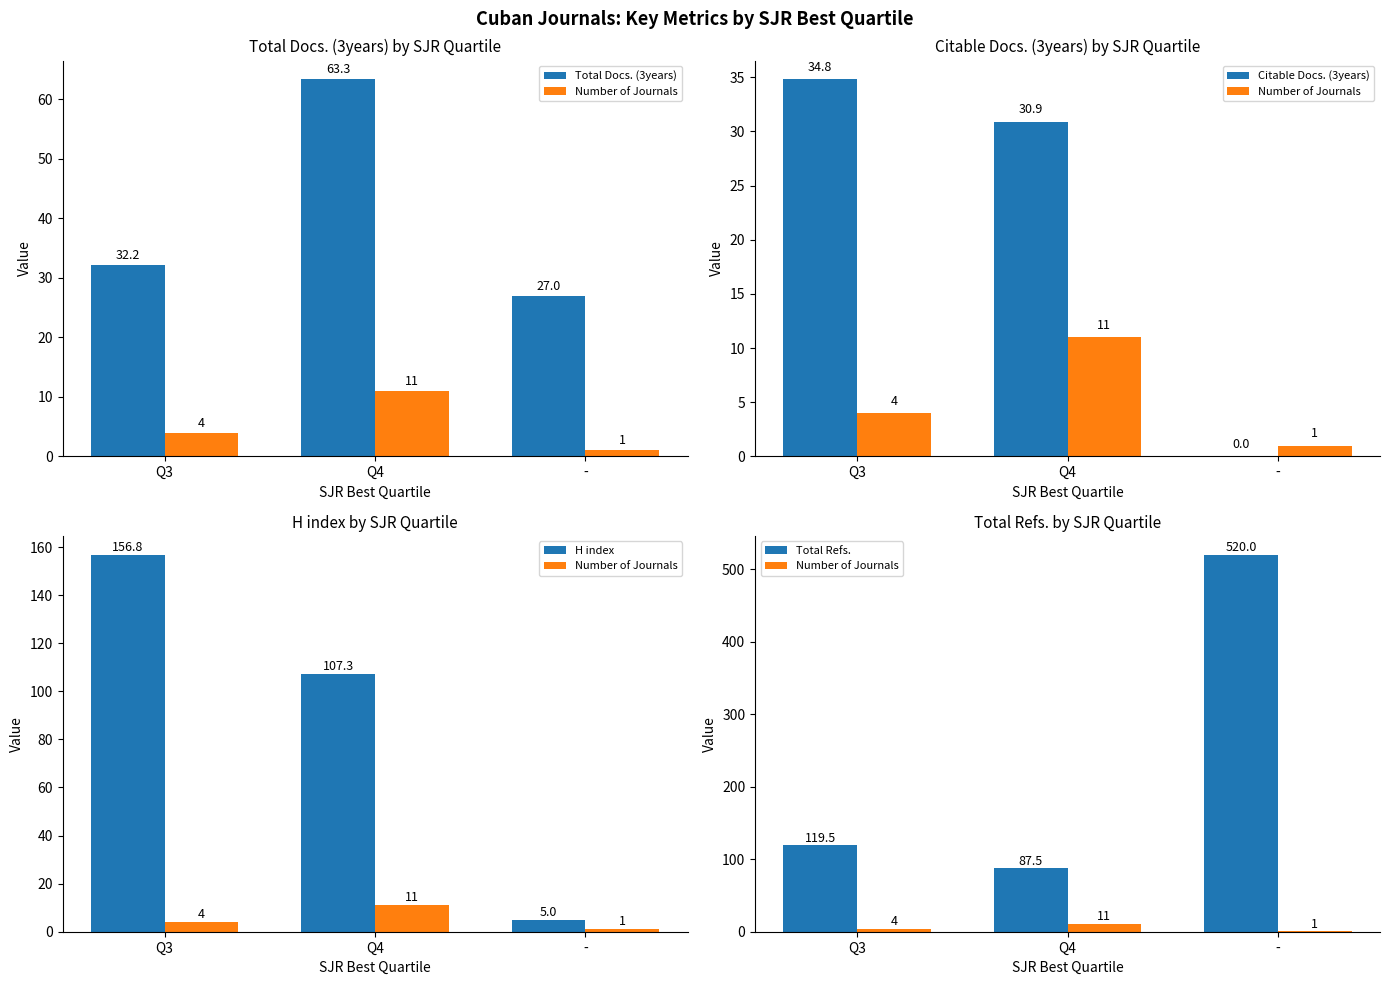

How many groups of bars are there?

3